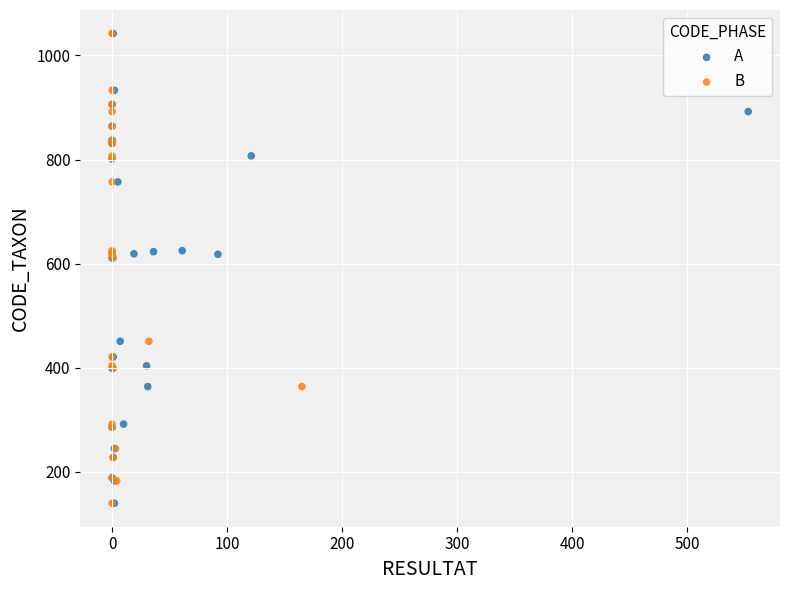

What are all the series names shown in the legend?

A, B